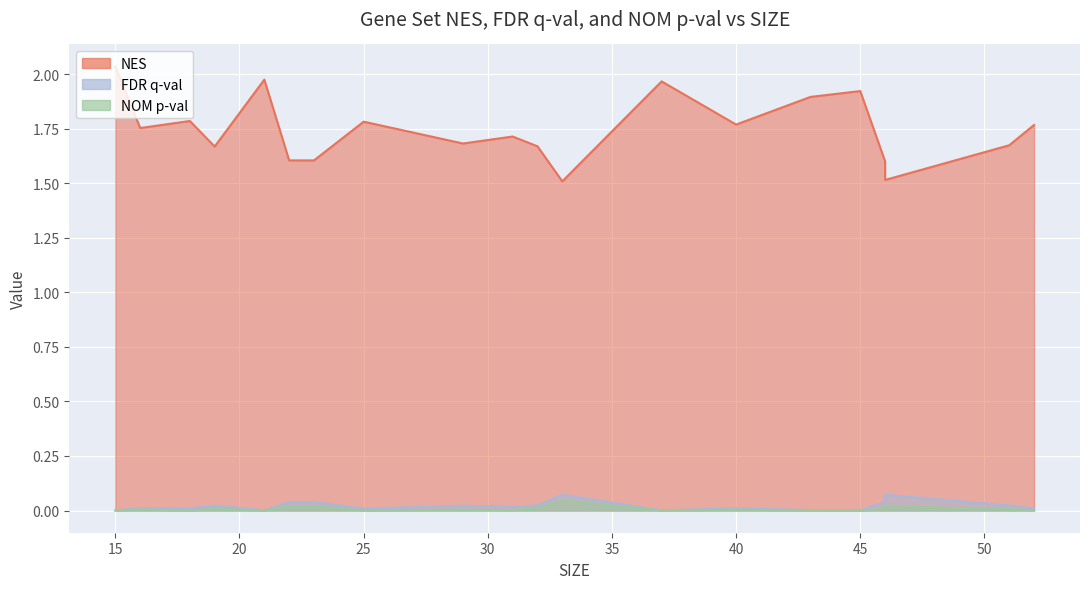

True or false: NES and FDR q-val intersect in this chart.

False